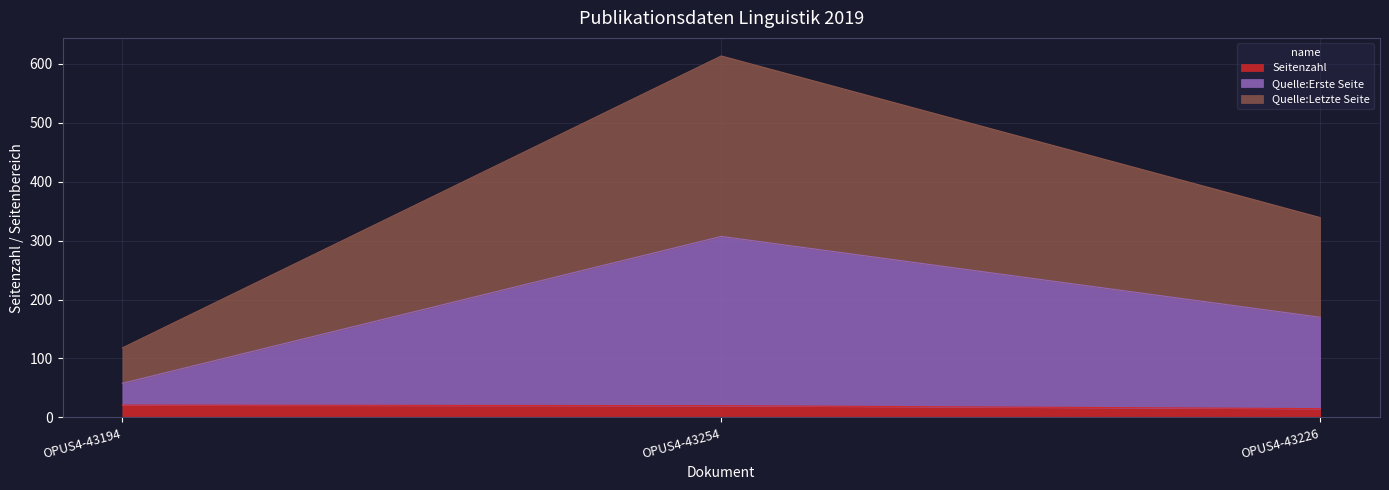

Reading right to left, transcribe all the data shown in this chart.

Seitenzahl: OPUS4-43226=15	OPUS4-43254=20	OPUS4-43194=21
Quelle:Erste Seite: OPUS4-43226=170	OPUS4-43254=307	OPUS4-43194=58
Quelle:Letzte Seite: OPUS4-43226=339	OPUS4-43254=613	OPUS4-43194=118